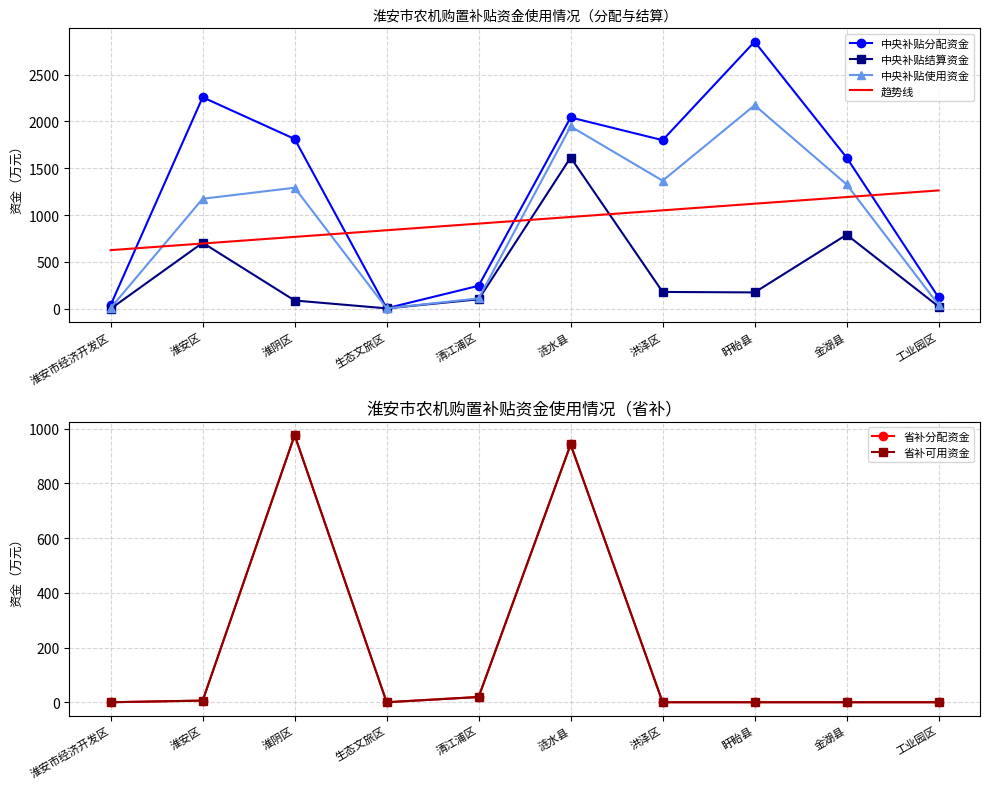

What is the total value across all series at 洪泽区?

4396.4